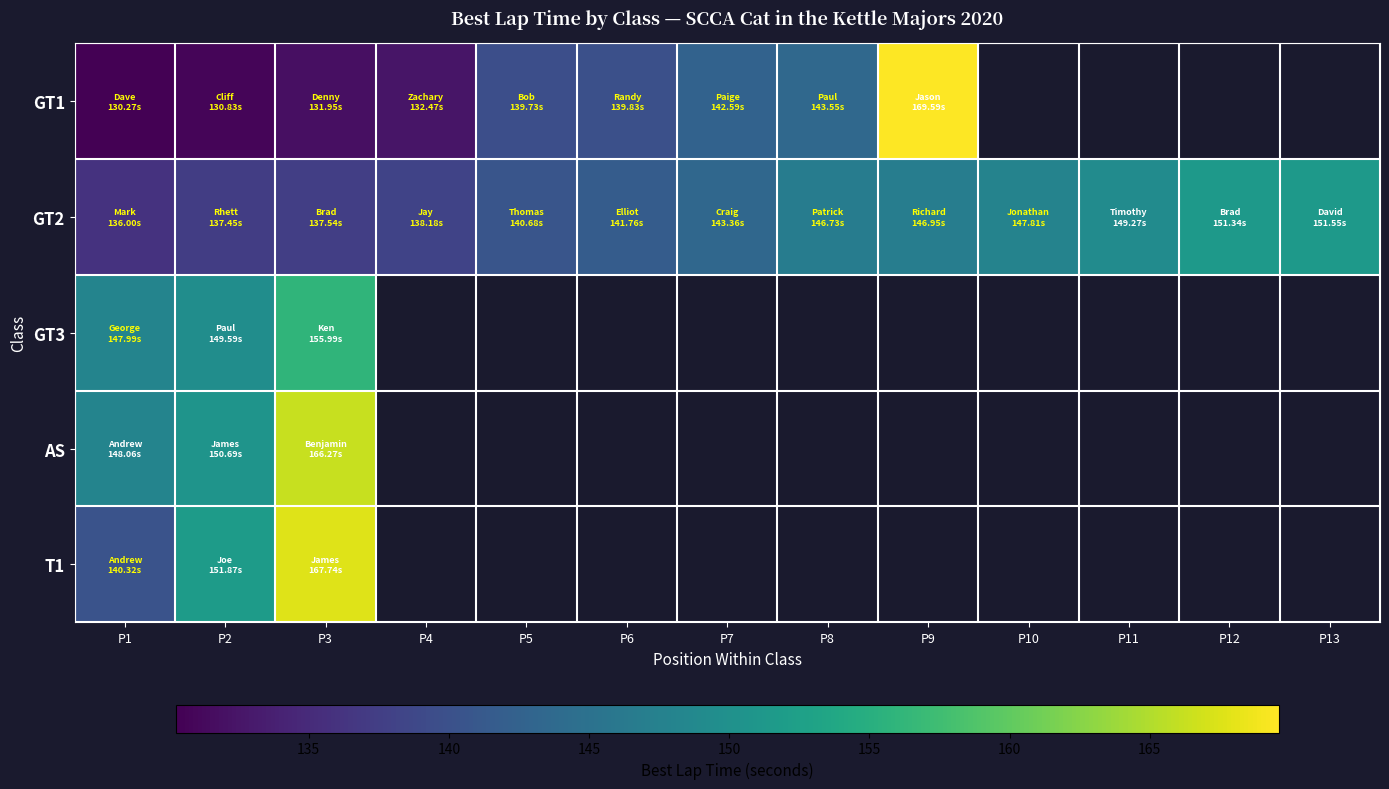

Which series changed the most between P1 and P3?

T1